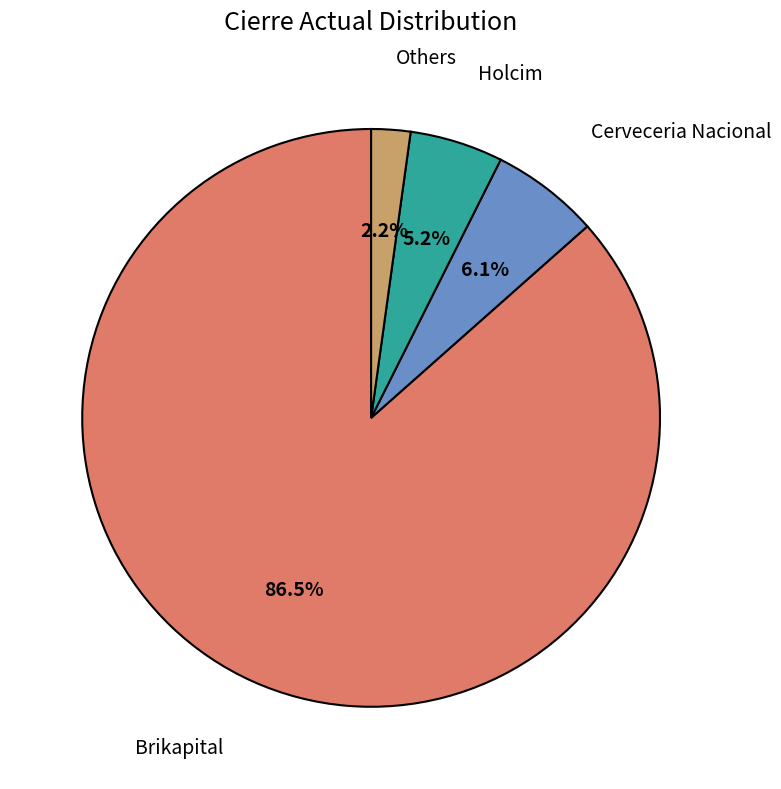

To the nearest percent, what is the difference between the largest and smallest slice percentages?

84%